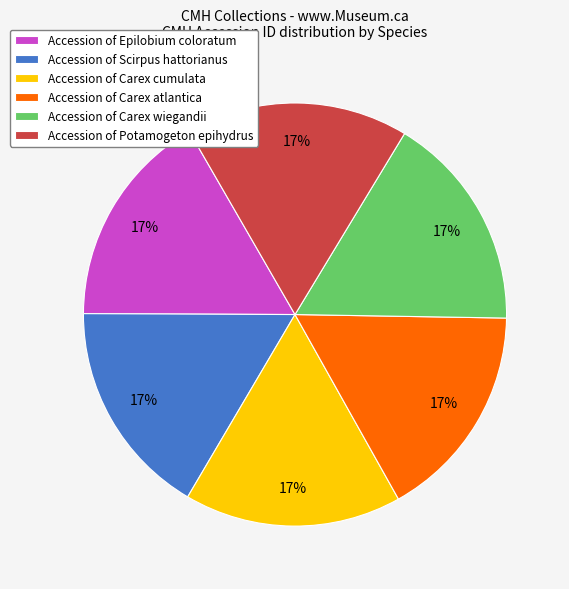

Is it true that Accession of Scirpus hattorianus is 17% of the pie?

True